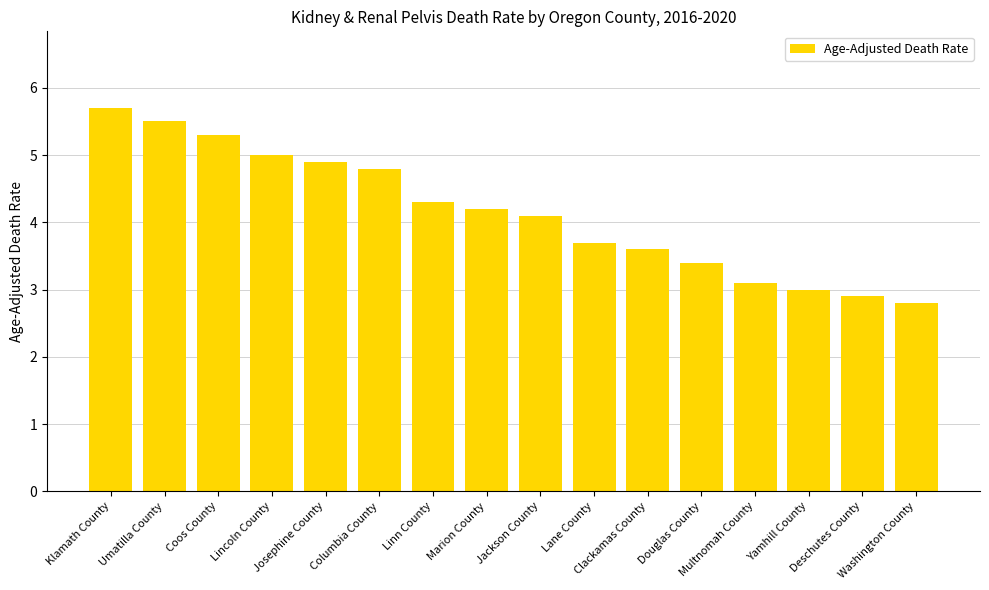

Which has a higher value, Coos County or Klamath County?

Klamath County